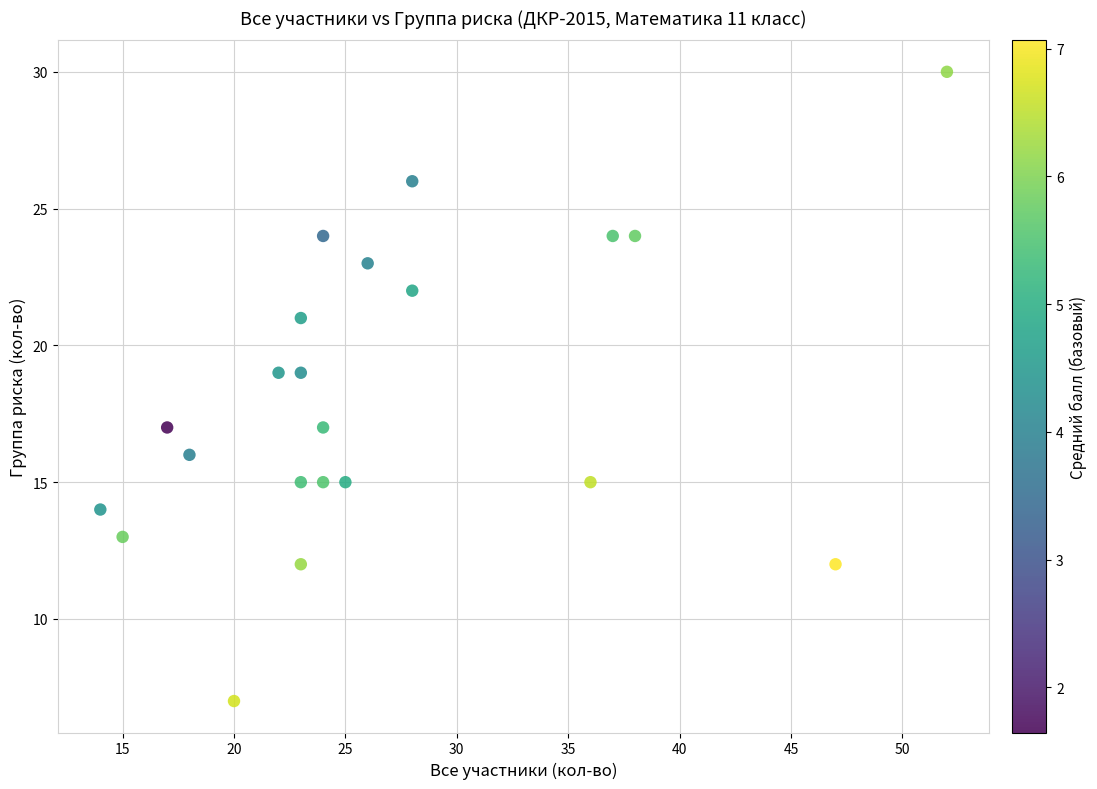

What is the range of Y values (max minus min)?

23